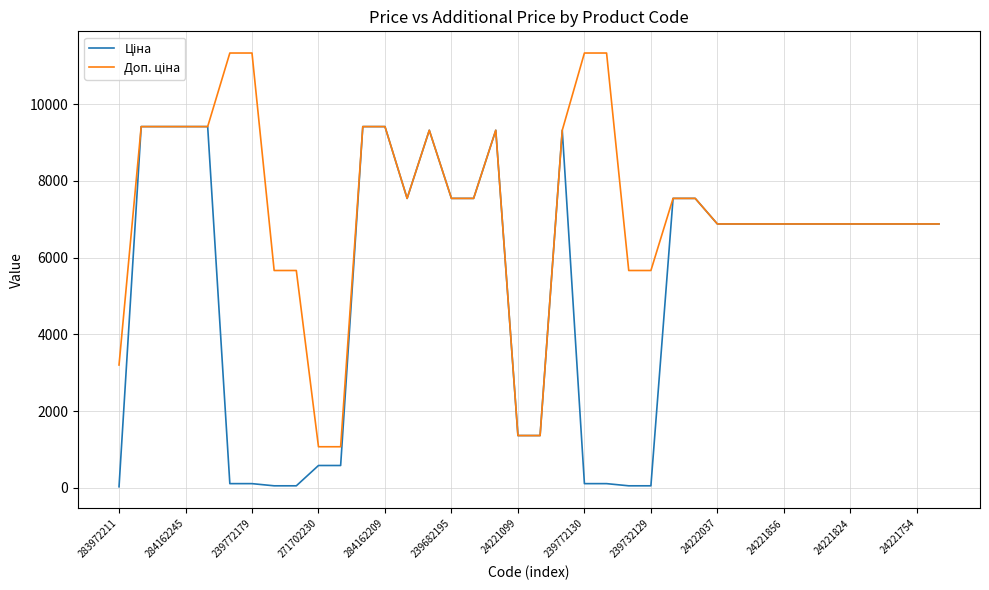

What is the maximum value shown in the chart?

11334.0